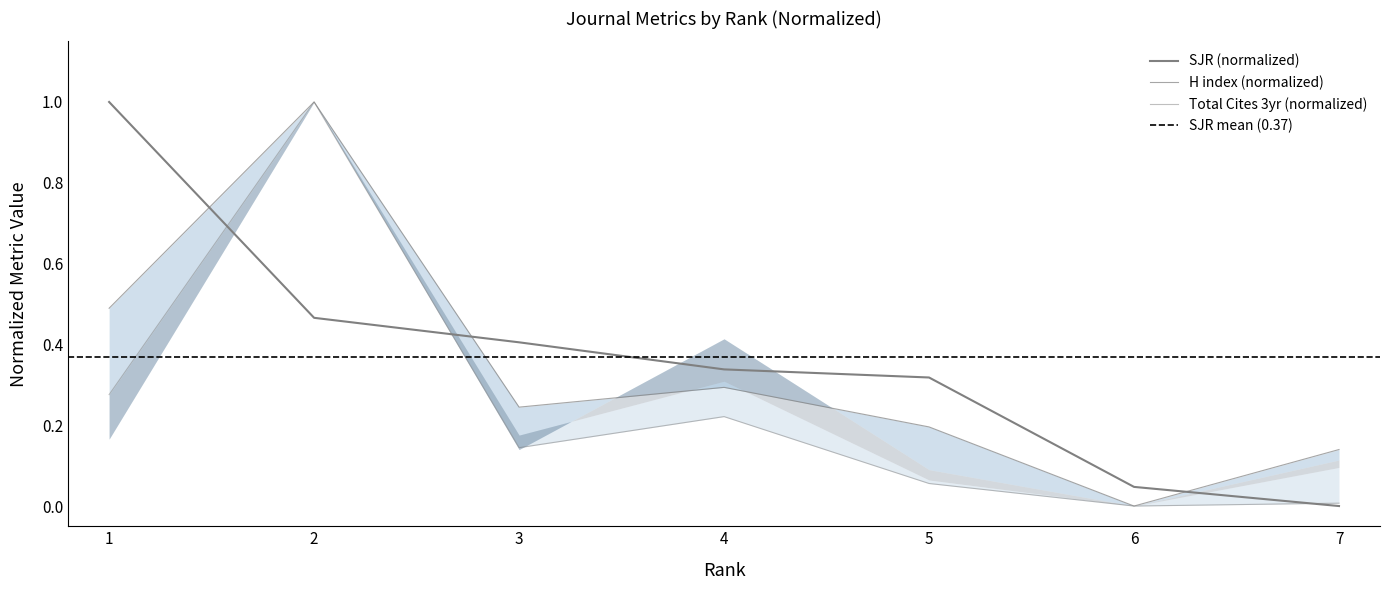

The Total Docs. (2020) series shows 0.2 at 4. True or false?

True